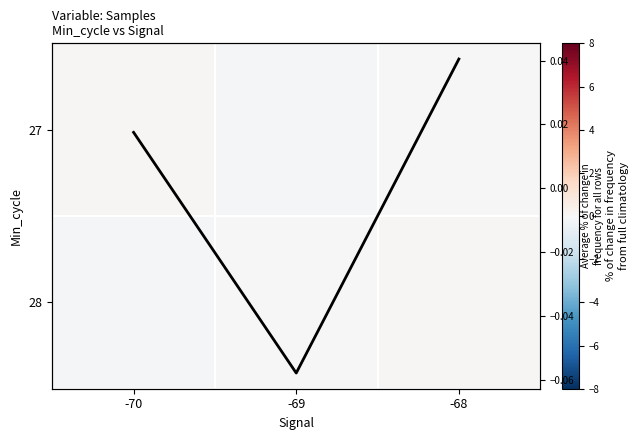

Which series has the largest range (max minus min)?

27